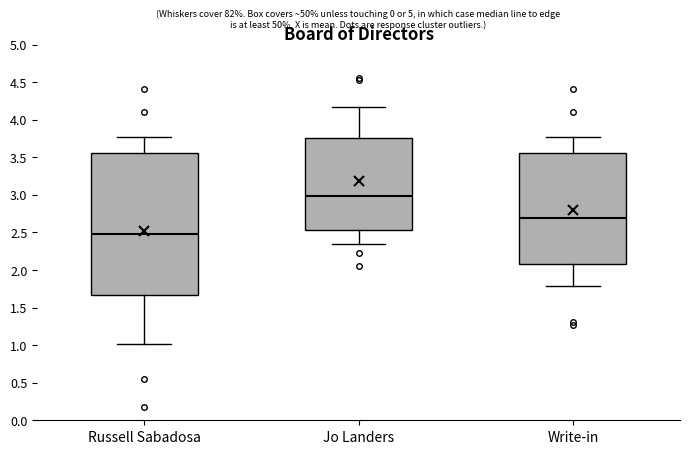

Which box has the lowest median line?

Russell Sabadosa